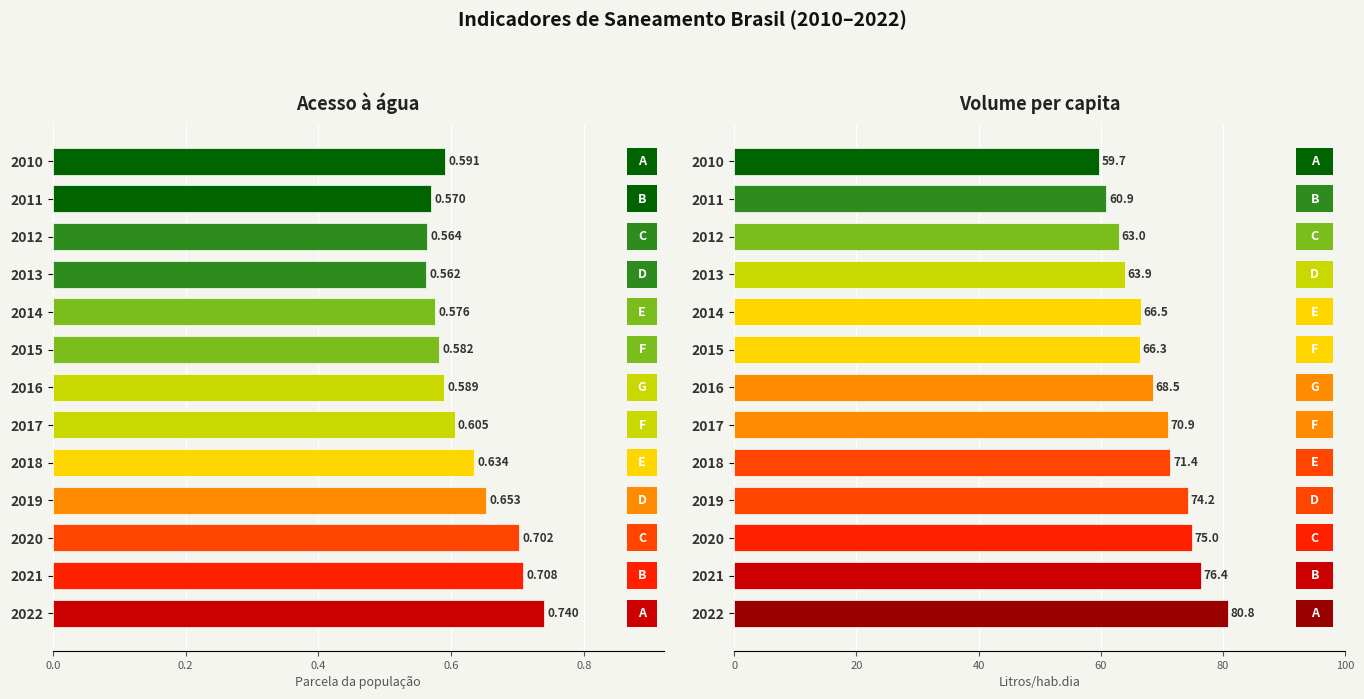

What are all the series names shown in the legend?

Parcela com acesso à água, Volume per capita (l/hab.dia)